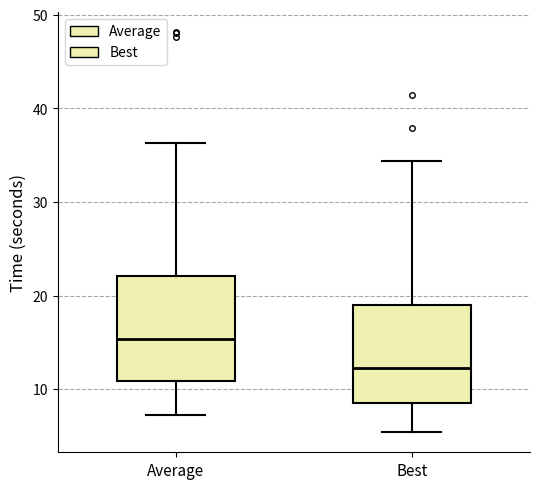

Reading left to right, read every box against the y-axis: the position of its median line, the range the box covers, and the ends of its whiskers. The values are not printed on the chart, so give them approximately, as read against the axis.

Average: median 15, box 11 to 22, whiskers 7 to 36
Best: median 12, box 8 to 19, whiskers 5 to 34